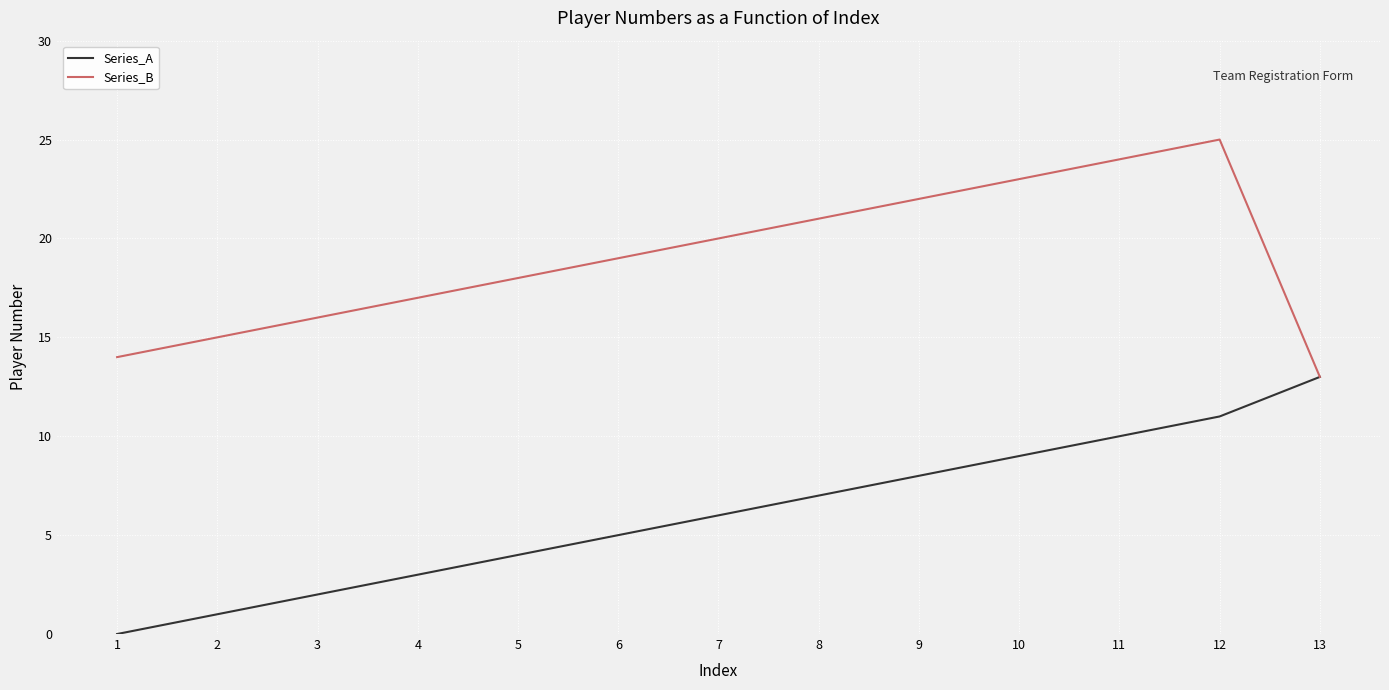

At which label is Series_B closest to 19?

6